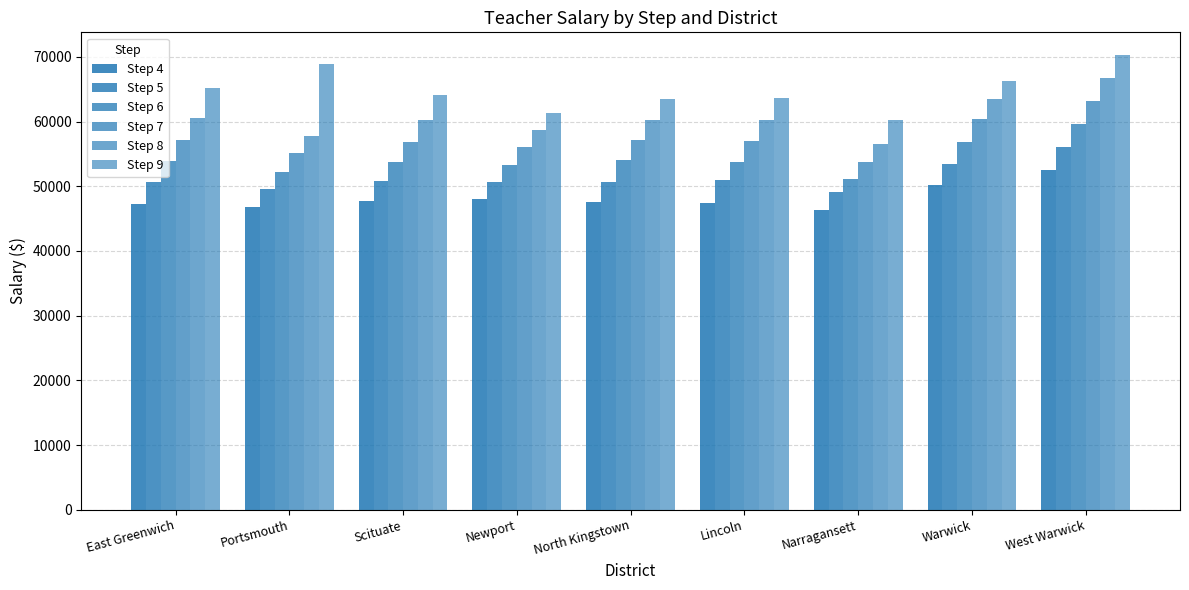

Is it true that Step 9 equals 89859 at North Kingstown?

False